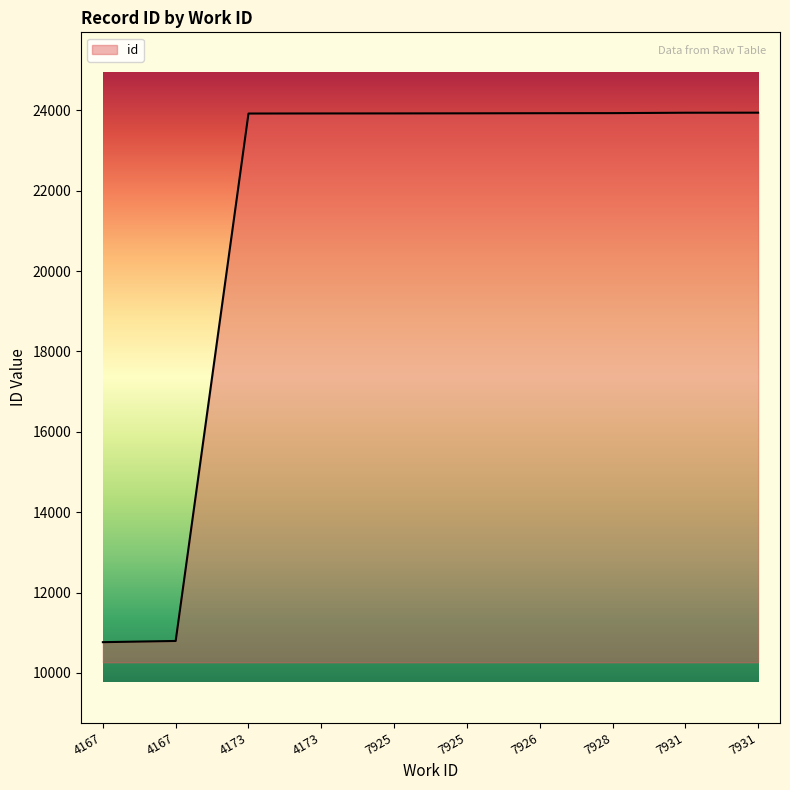

Reading left to right, what are all the values shown in this chart?

10764	10794	23921	23923	23924	23926	23929	23931	23941	23942